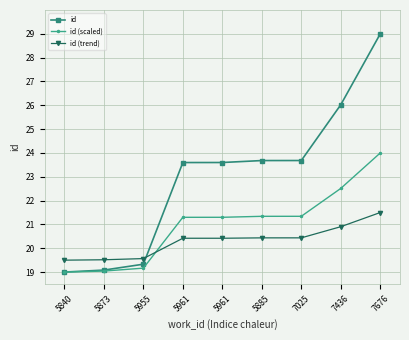

At which category is the sum across all series the highest?

7676